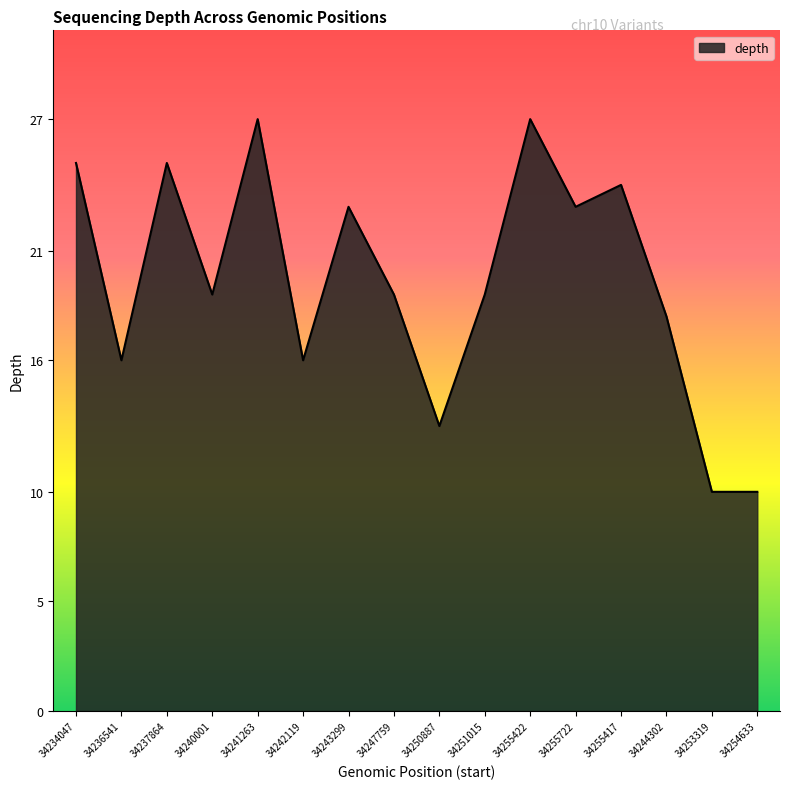

How many categories are shown in the chart?

16